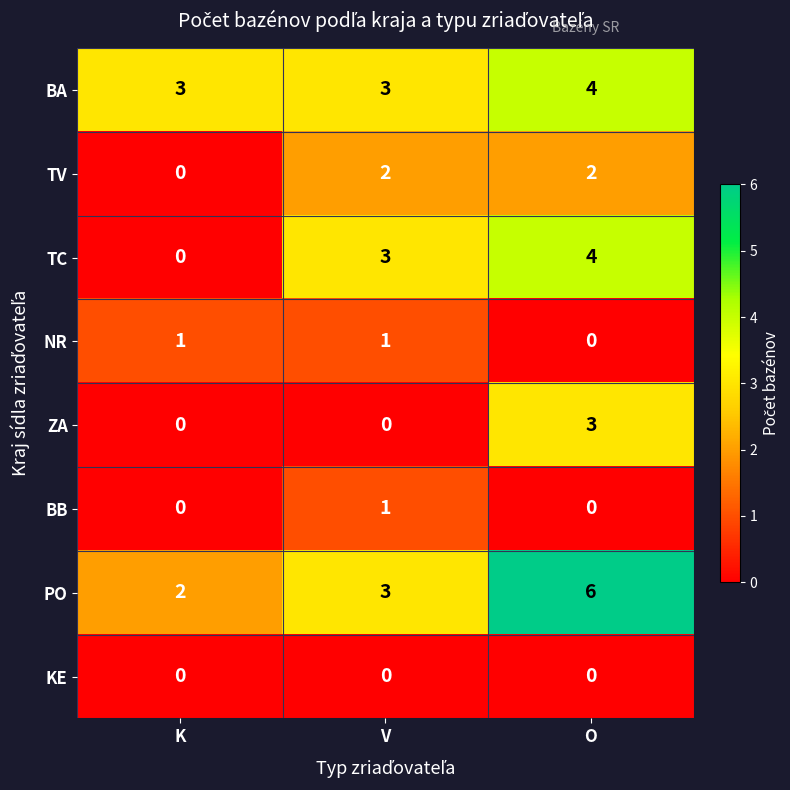

Reading left to right, list all the values displayed in this chart.

BA: 3	3	4
TV: 0	2	2
TC: 0	3	4
NR: 1	1	0
ZA: 0	0	3
BB: 0	1	0
PO: 2	3	6
KE: 0	0	0